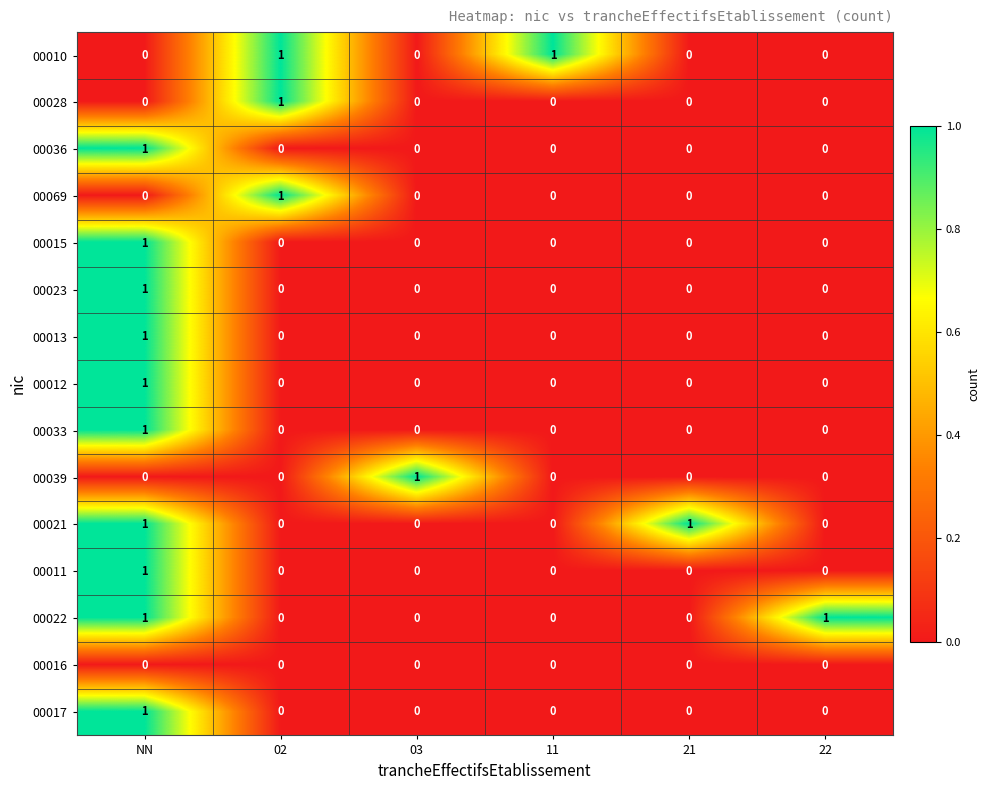

Count the 00017 values in the range 0 to 1.

6